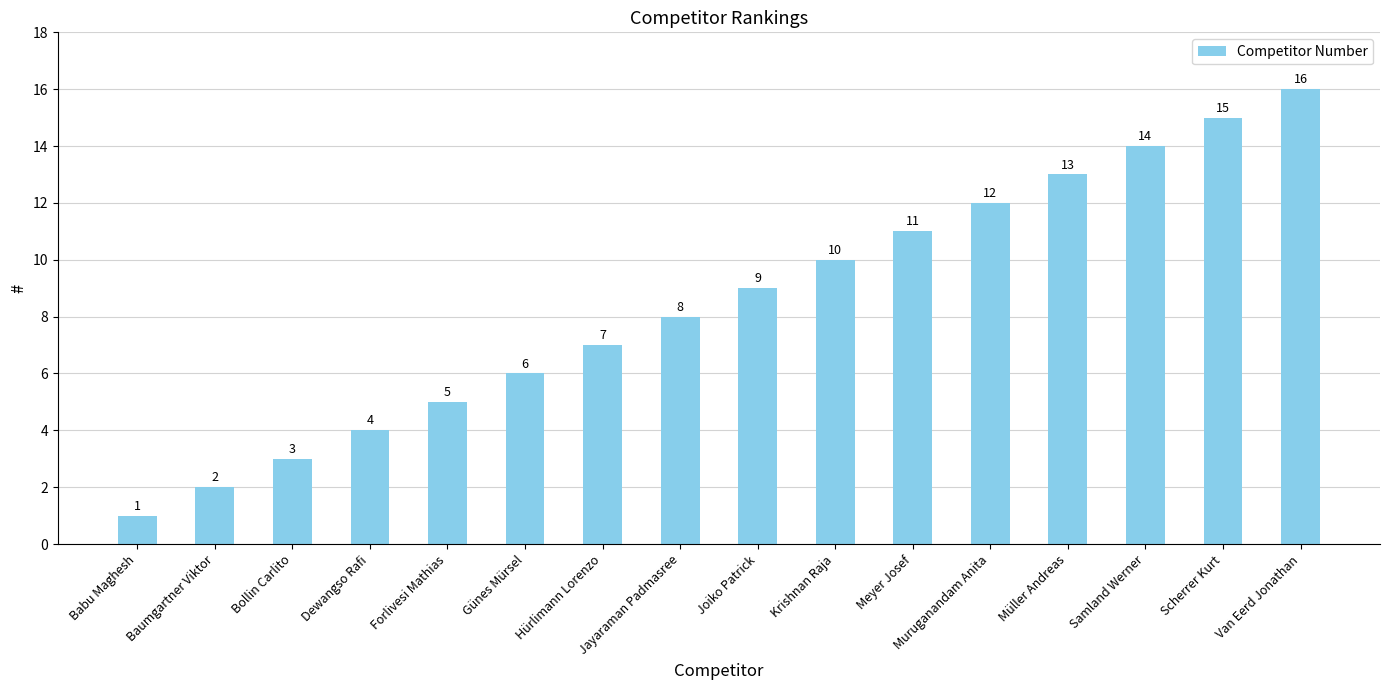

What is the ratio of the value at Bollin Carlito to the value at Joiko Patrick?

0.3